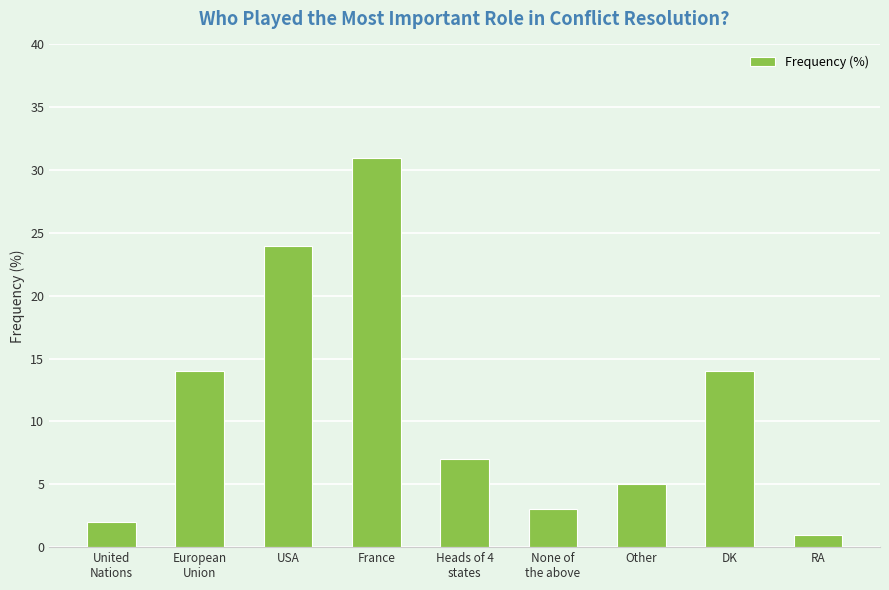

What is the greatest value displayed?

31